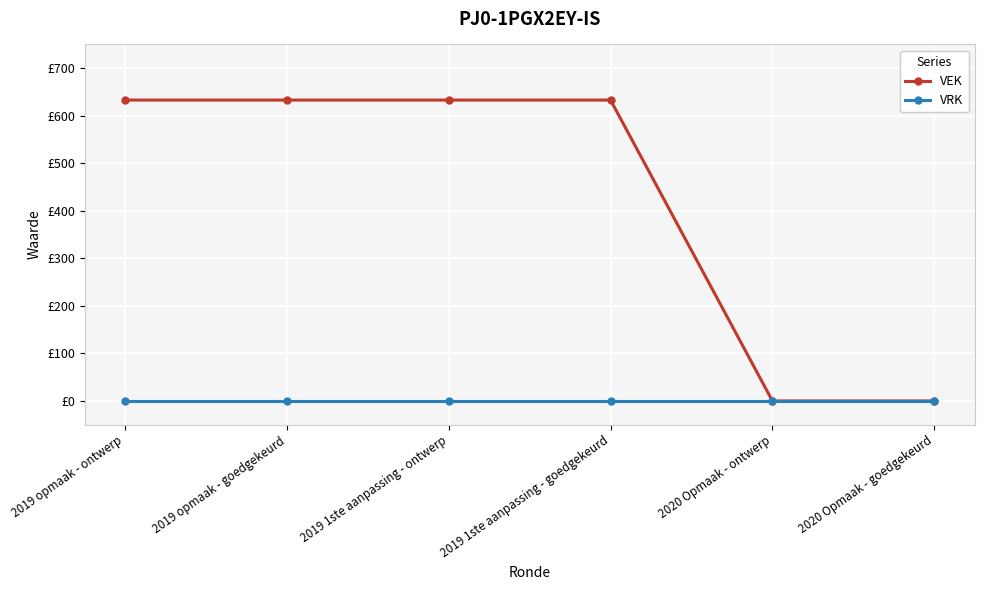

Which category has the lowest value in the VEK series?

2020 Opmaak - ontwerp